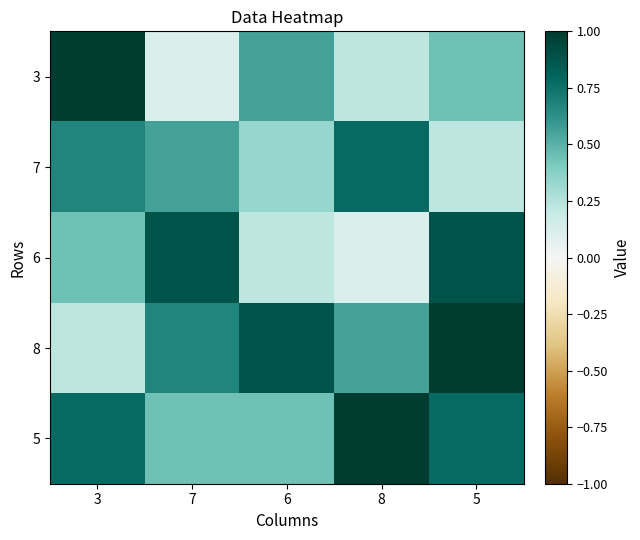

What is the total value across all series at 8?

2.7